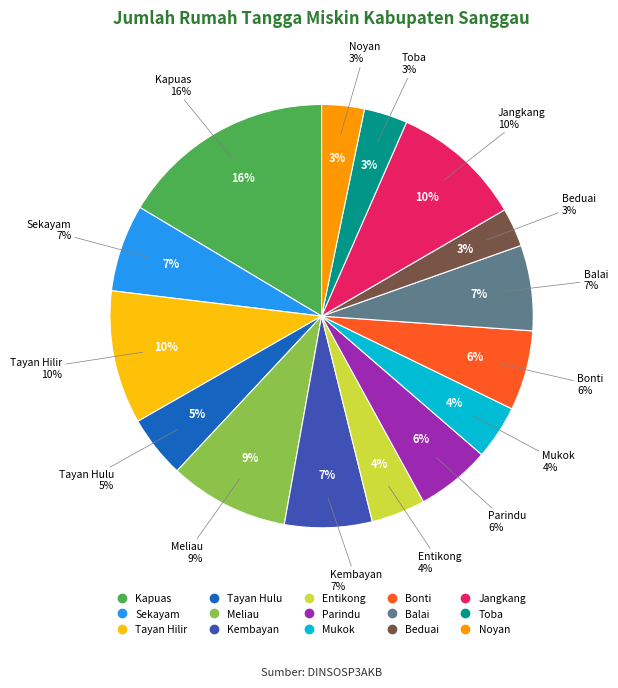

Is it true that Jangkang is 22% of the pie?

False